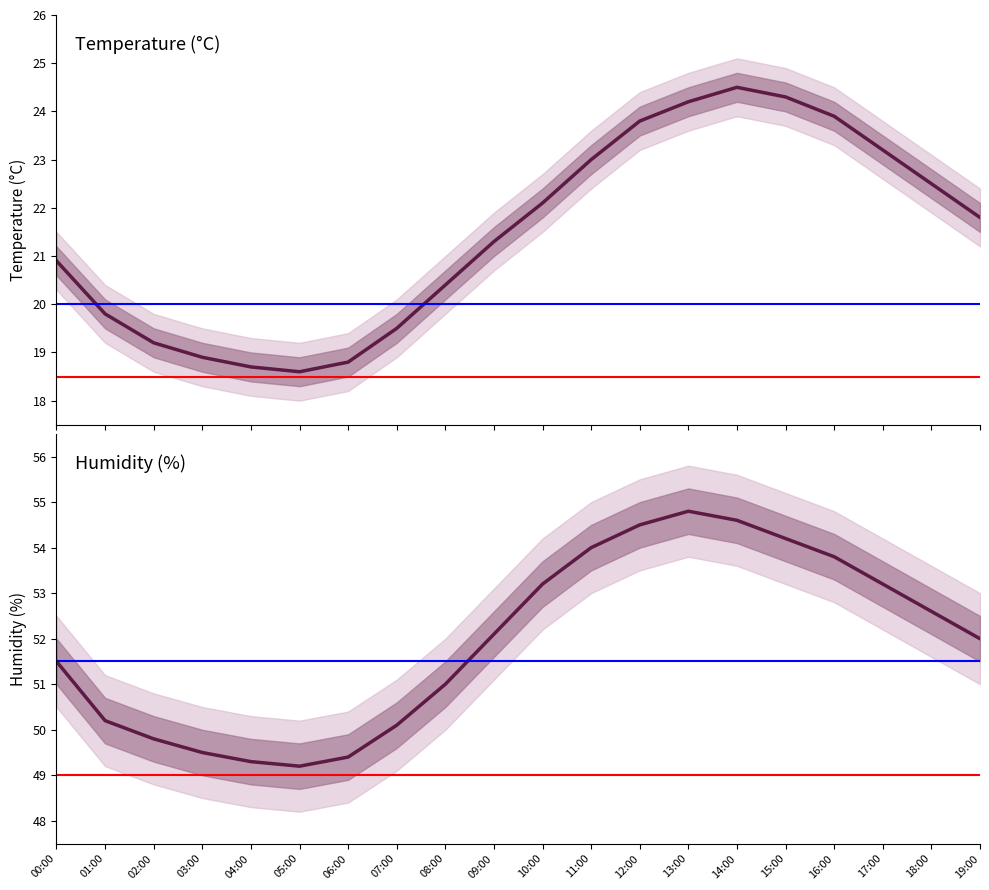

At 02:00, list the series in order from smallest to largest.

temperature_lower, temperature, temperature_upper, humidity_lower, humidity, humidity_upper